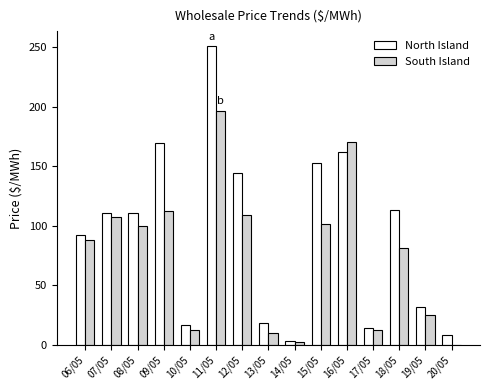

How many values in the North Island series exceed 110?

8